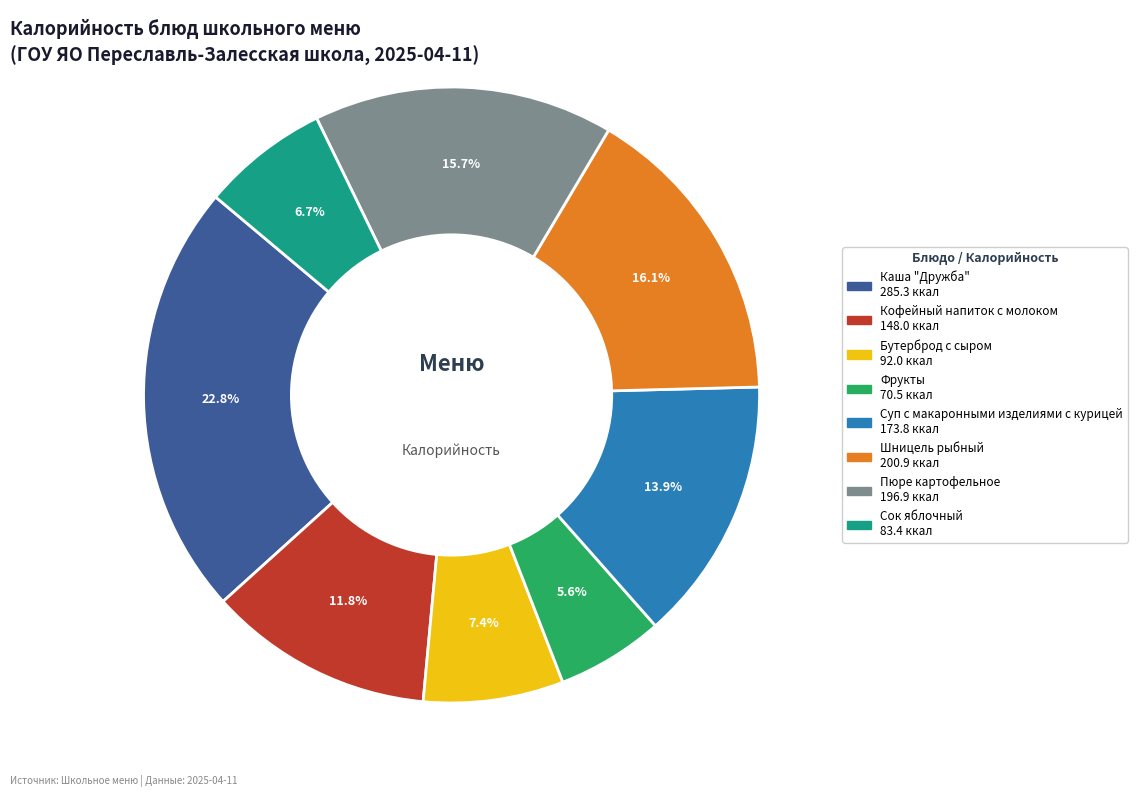

Is there any slice that represents more than half of the pie?

No